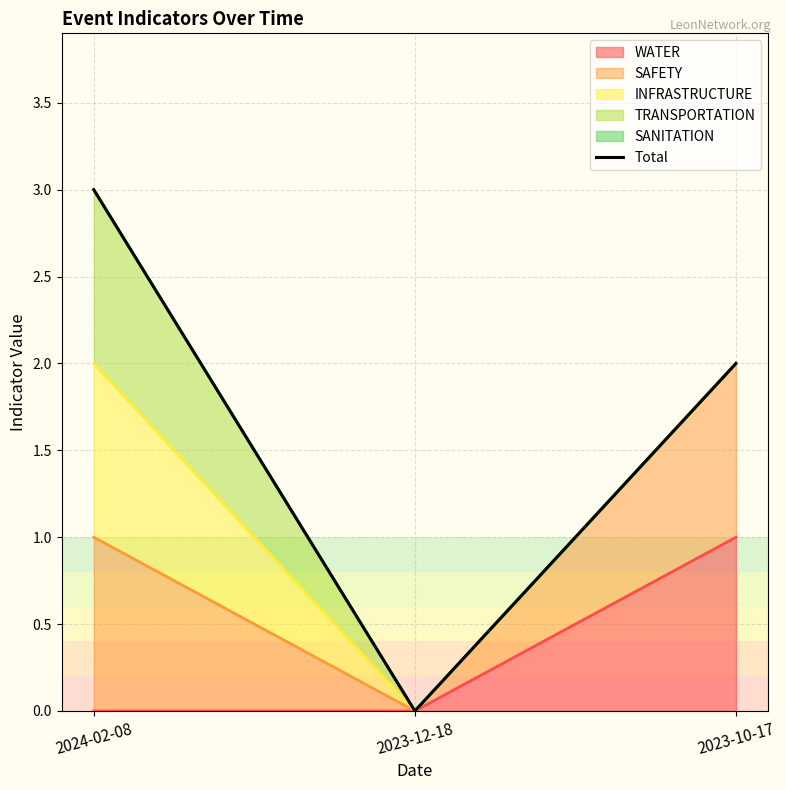

What is the label of the 2nd point from the right?

2023-12-18